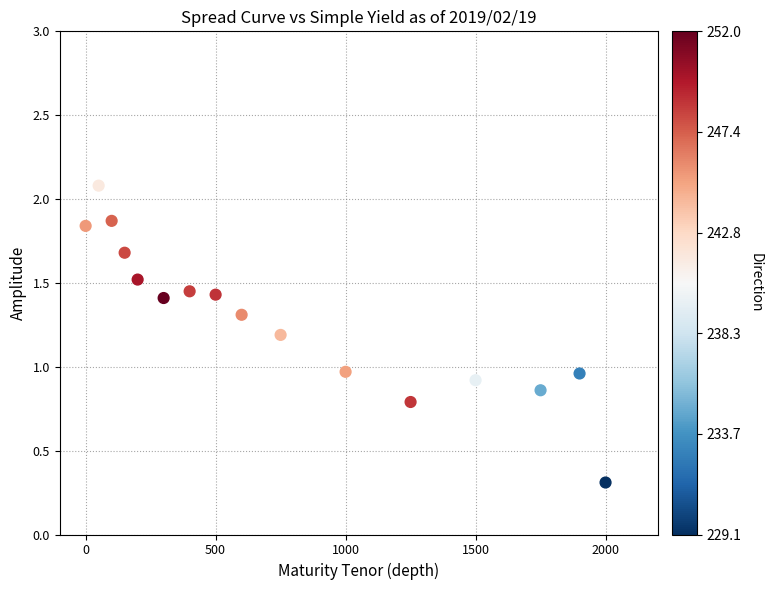

What is the range of X values (max minus min)?

2000.0